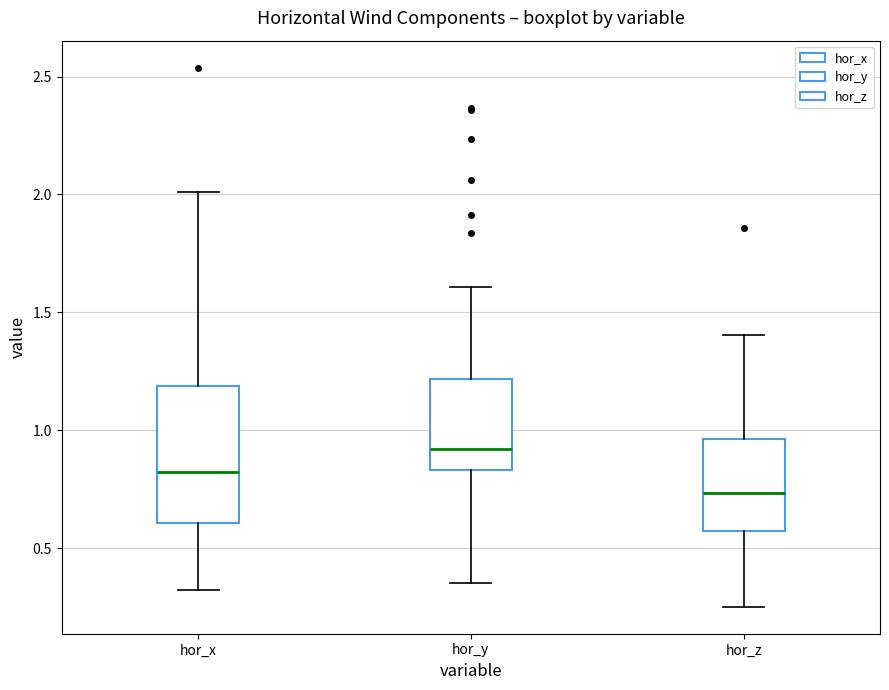

Reading left to right, read every box against the y-axis: the position of its median line, the range the box covers, and the ends of its whiskers. The values are not printed on the chart, so give them approximately, as read against the axis.

hor_x: median 0.80, box 0.60 to 1.20, whiskers 0.30 to 2.00
hor_y: median 0.90, box 0.85 to 1.20, whiskers 0.35 to 1.60
hor_z: median 0.75, box 0.55 to 0.95, whiskers 0.25 to 1.40